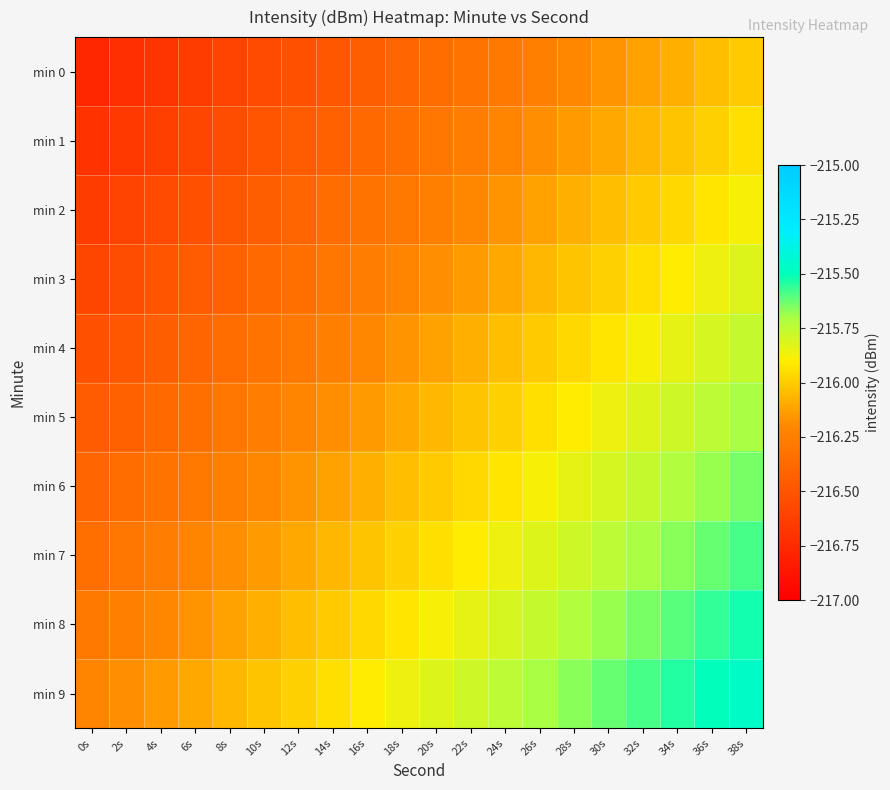

Reading left to right, extract all data points from this chart.

min 0: 0s=-216.8	2s=-216.7	4s=-216.7	6s=-216.6	8s=-216.6	10s=-216.6	12s=-216.5	14s=-216.5	16s=-216.4	18s=-216.4	20s=-216.4	22s=-216.3	24s=-216.3	26s=-216.2	28s=-216.2	30s=-216.2	32s=-216.1	34s=-216.1	36s=-216.0	38s=-216.0
min 1: 0s=-216.7	2s=-216.7	4s=-216.6	6s=-216.6	8s=-216.5	10s=-216.5	12s=-216.5	14s=-216.4	16s=-216.4	18s=-216.3	20s=-216.3	22s=-216.3	24s=-216.2	26s=-216.2	28s=-216.1	30s=-216.1	32s=-216.1	34s=-216.0	36s=-216.0	38s=-215.9
min 2: 0s=-216.6	2s=-216.6	4s=-216.6	6s=-216.5	8s=-216.5	10s=-216.4	12s=-216.4	14s=-216.4	16s=-216.3	18s=-216.3	20s=-216.2	22s=-216.2	24s=-216.2	26s=-216.1	28s=-216.1	30s=-216.0	32s=-216.0	34s=-216.0	36s=-215.9	38s=-215.9
min 3: 0s=-216.6	2s=-216.5	4s=-216.5	6s=-216.5	8s=-216.4	10s=-216.4	12s=-216.3	14s=-216.3	16s=-216.3	18s=-216.2	20s=-216.2	22s=-216.1	24s=-216.1	26s=-216.1	28s=-216.0	30s=-216.0	32s=-215.9	34s=-215.9	36s=-215.9	38s=-215.8
min 4: 0s=-216.5	2s=-216.5	4s=-216.4	6s=-216.4	8s=-216.4	10s=-216.3	12s=-216.3	14s=-216.2	16s=-216.2	18s=-216.2	20s=-216.1	22s=-216.1	24s=-216.0	26s=-216.0	28s=-216.0	30s=-215.9	32s=-215.9	34s=-215.8	36s=-215.8	38s=-215.8
min 5: 0s=-216.5	2s=-216.4	4s=-216.4	6s=-216.3	8s=-216.3	10s=-216.3	12s=-216.2	14s=-216.2	16s=-216.1	18s=-216.1	20s=-216.1	22s=-216.0	24s=-216.0	26s=-215.9	28s=-215.9	30s=-215.9	32s=-215.8	34s=-215.8	36s=-215.7	38s=-215.7
min 6: 0s=-216.4	2s=-216.4	4s=-216.3	6s=-216.3	8s=-216.2	10s=-216.2	12s=-216.2	14s=-216.1	16s=-216.1	18s=-216.0	20s=-216.0	22s=-216.0	24s=-215.9	26s=-215.9	28s=-215.8	30s=-215.8	32s=-215.8	34s=-215.7	36s=-215.7	38s=-215.6
min 7: 0s=-216.3	2s=-216.3	4s=-216.3	6s=-216.2	8s=-216.2	10s=-216.1	12s=-216.1	14s=-216.1	16s=-216.0	18s=-216.0	20s=-215.9	22s=-215.9	24s=-215.9	26s=-215.8	28s=-215.8	30s=-215.7	32s=-215.7	34s=-215.7	36s=-215.6	38s=-215.6
min 8: 0s=-216.3	2s=-216.2	4s=-216.2	6s=-216.2	8s=-216.1	10s=-216.1	12s=-216.0	14s=-216.0	16s=-216.0	18s=-215.9	20s=-215.9	22s=-215.8	24s=-215.8	26s=-215.8	28s=-215.7	30s=-215.7	32s=-215.6	34s=-215.6	36s=-215.6	38s=-215.5
min 9: 0s=-216.2	2s=-216.2	4s=-216.1	6s=-216.1	8s=-216.1	10s=-216.0	12s=-216.0	14s=-215.9	16s=-215.9	18s=-215.9	20s=-215.8	22s=-215.8	24s=-215.7	26s=-215.7	28s=-215.7	30s=-215.6	32s=-215.6	34s=-215.5	36s=-215.5	38s=-215.5